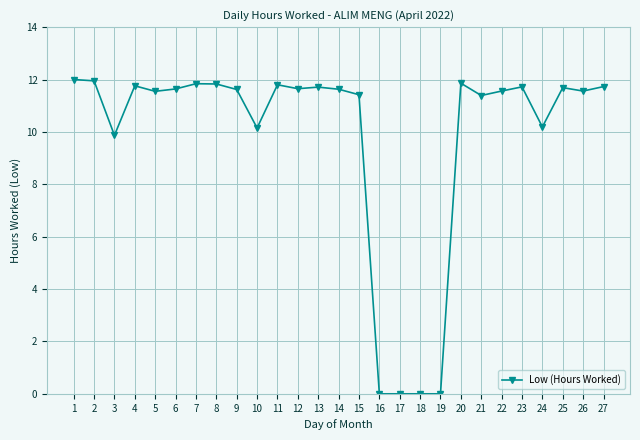

How many lines are shown in the chart?

1